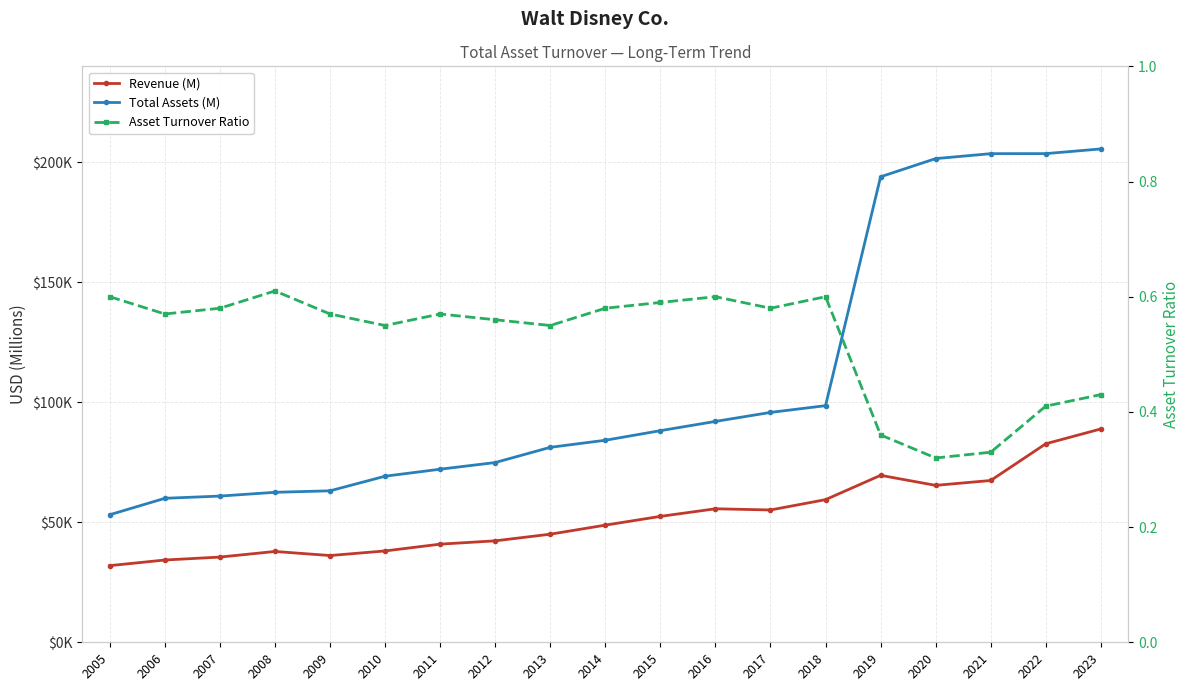

At which label does Total Assets (M) reach its peak?

2023